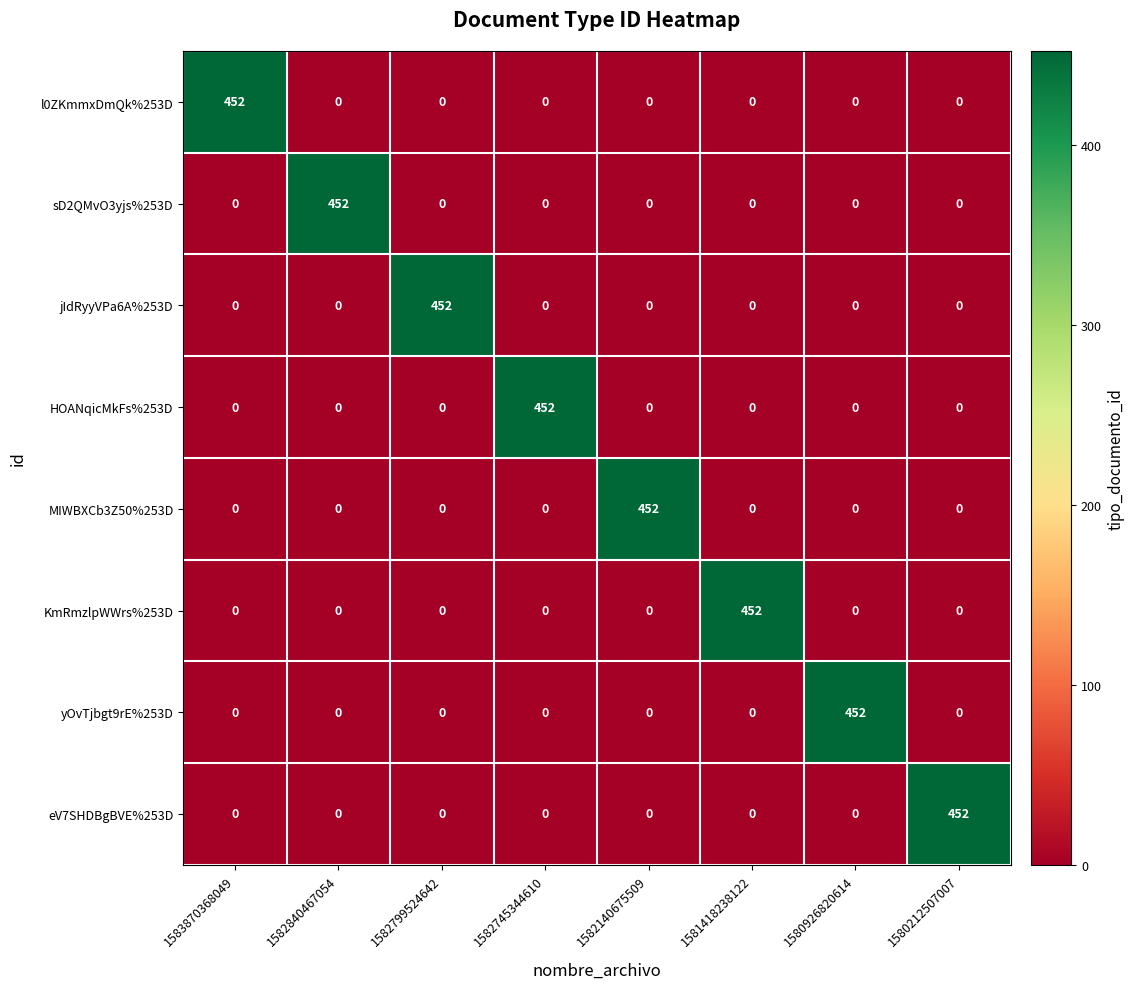

The sD2QMvO3yjs%253D series shows -240 at 1581418238122. True or false?

False